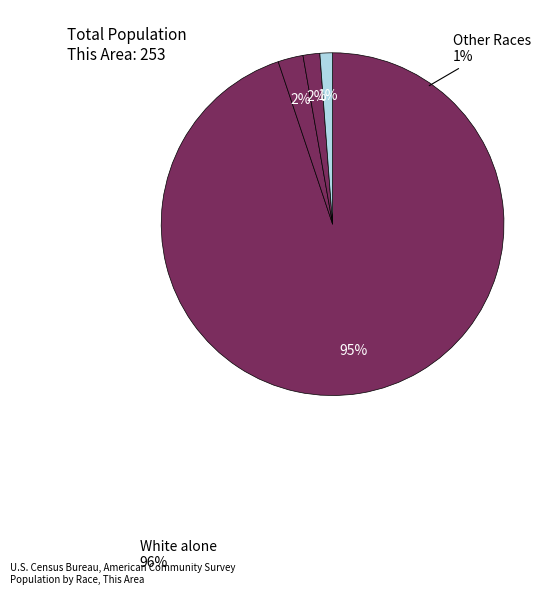

Which category has the smallest portion of the pie?

Some Other Race alone